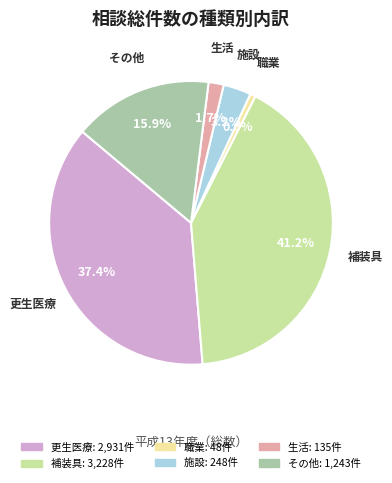

What percentage is NOT represented by 施設?

96.8%